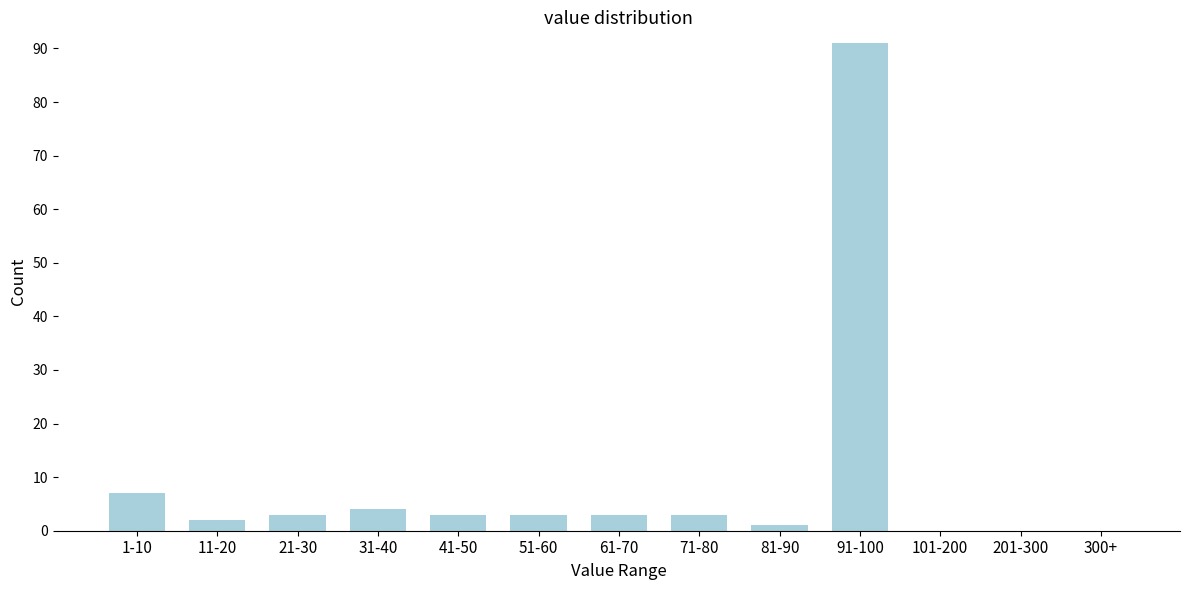

Reading left to right, what are all the values shown in this chart?

1-10=7	11-20=2	21-30=3	31-40=4	41-50=3	51-60=3	61-70=3	71-80=3	81-90=1	91-100=91	101-200=0	201-300=0	300+=0